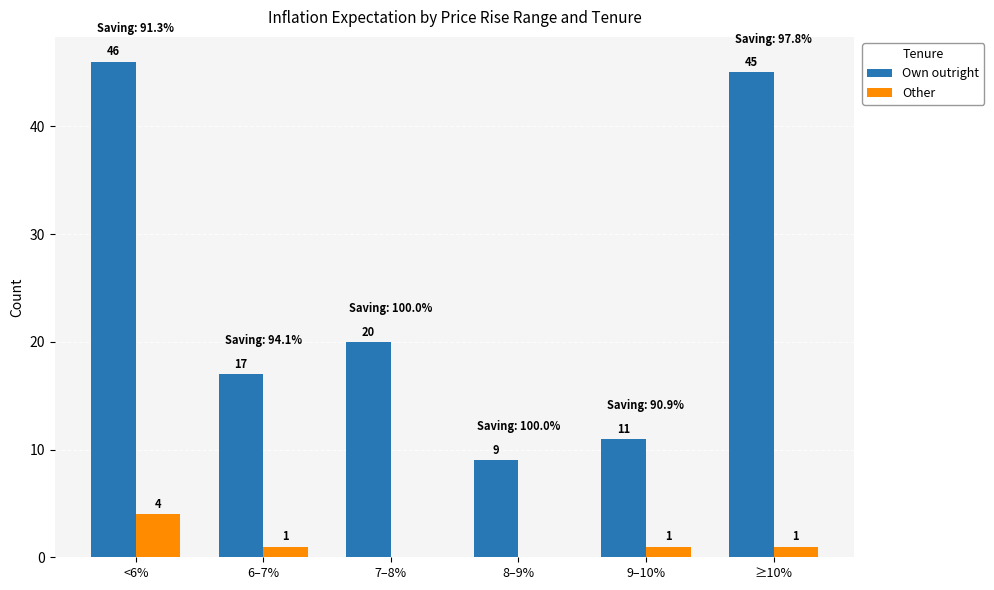

The Own outright series shows 68 at <6%. True or false?

False